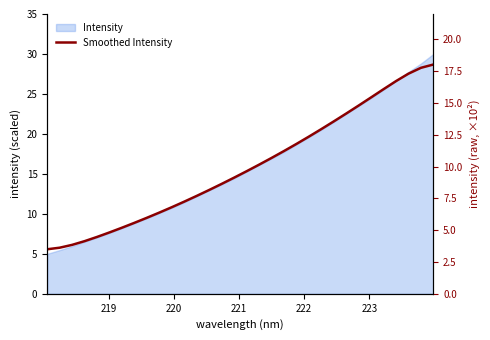

Reading right to left, list all the values displayed in this chart.

28.7	28.3	27.5	26.6	25.6	24.6	23.6	22.6	21.6	20.6	19.7	18.7	17.9	17.0	16.2	15.3	14.5	13.8	13.0	12.3	11.5	10.8	10.2	9.5	8.9	8.3	7.7	7.1	6.6	6.1	5.8	5.6